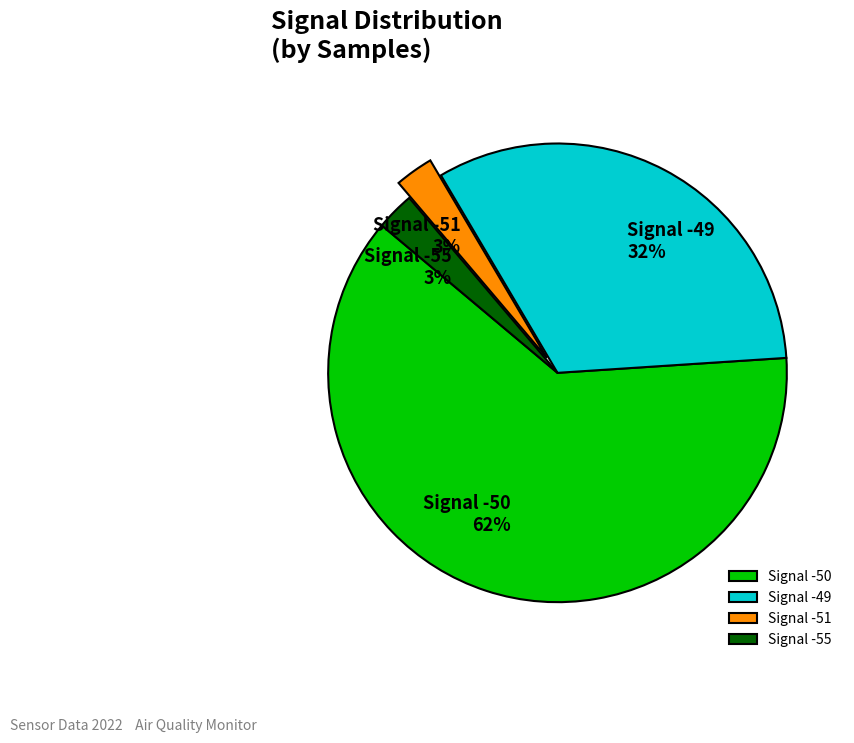

The Signal -51 slice represents 3% of the pie. True or false?

True